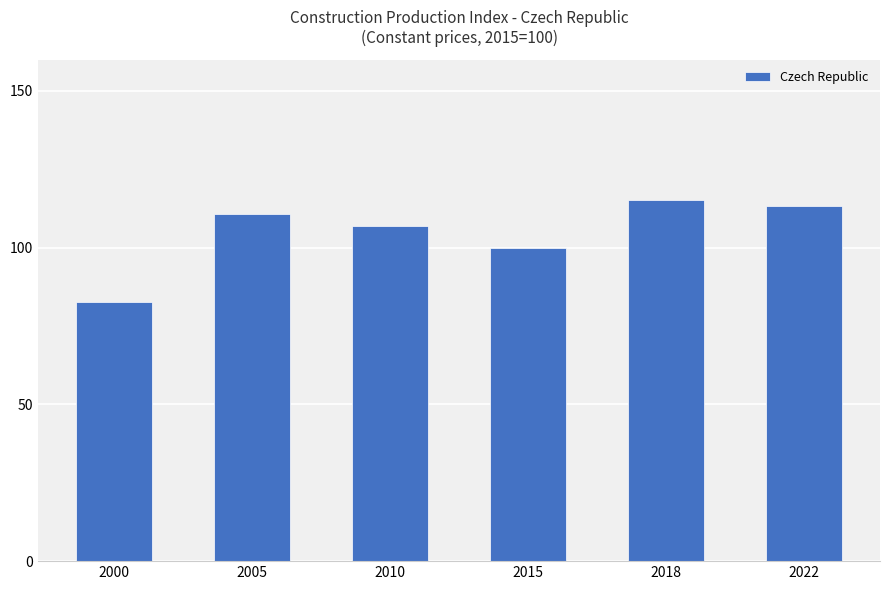

Reading right to left, transcribe all the data shown in this chart.

113.3	115.1	100.0	106.9	110.9	82.5